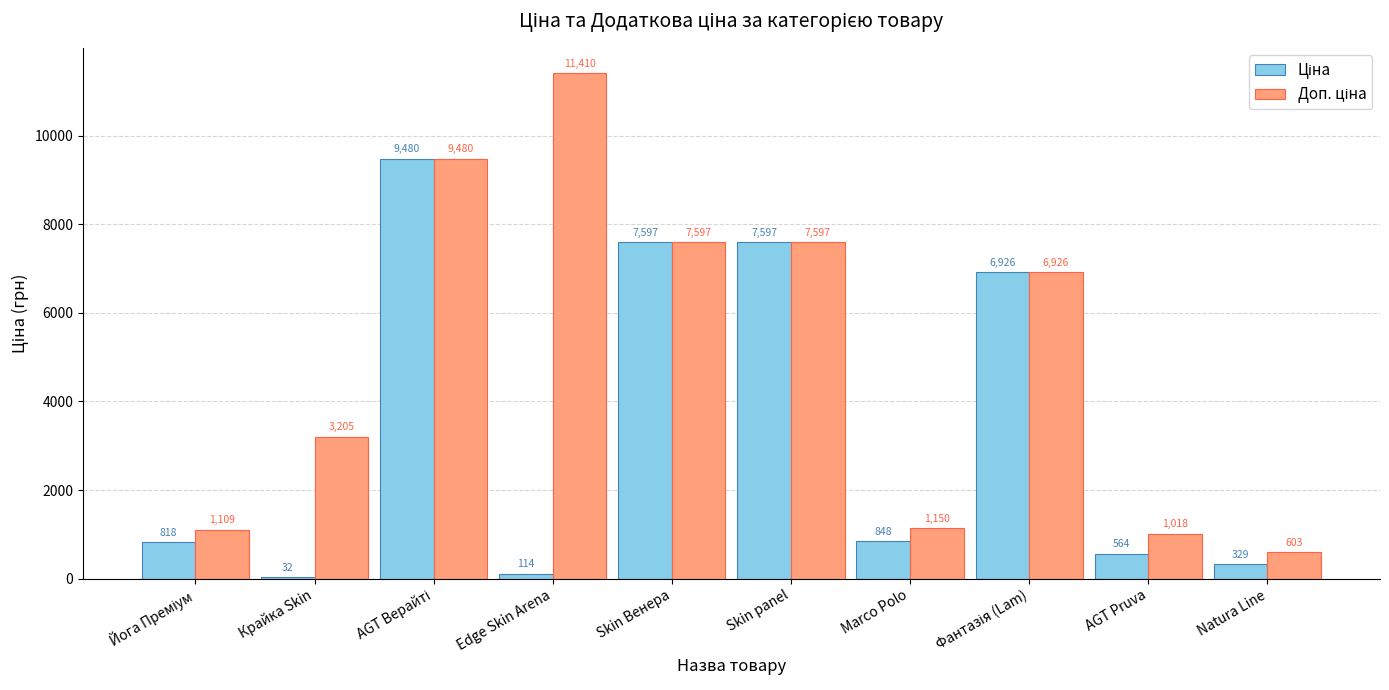

What is the maximum value shown in the chart?

11410.0